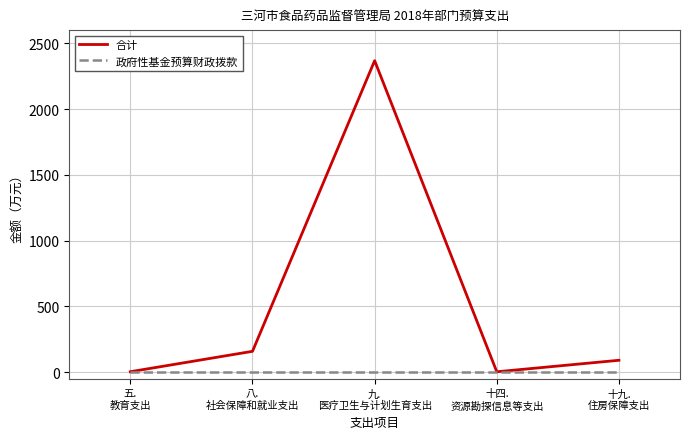

Is the value of 合计 at 九.
医疗卫生与计划生育支出 greater than the value of 政府性基金预算财政拨款 at 九.
医疗卫生与计划生育支出?

Yes